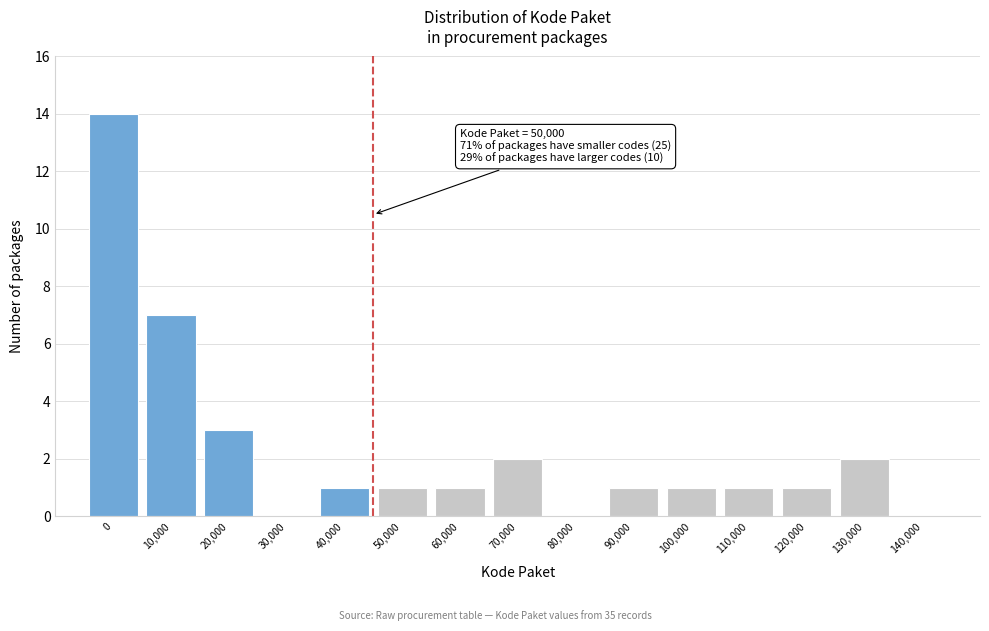

Reading right to left, transcribe all the data shown in this chart.

140,000=0	130,000=2	120,000=1	110,000=1	100,000=1	90,000=1	80,000=0	70,000=2	60,000=1	50,000=1	40,000=1	30,000=0	20,000=3	10,000=7	0=14